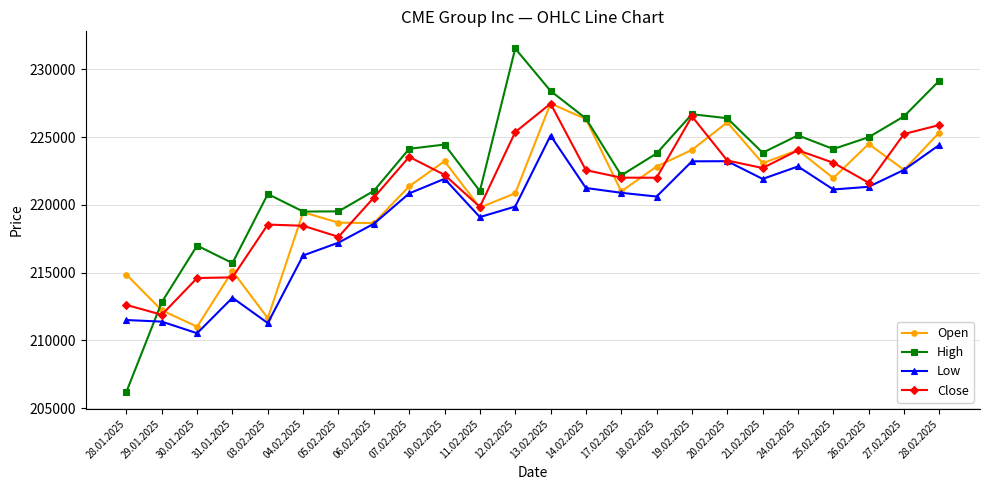

How many interior local valleys does the Open series have?

8